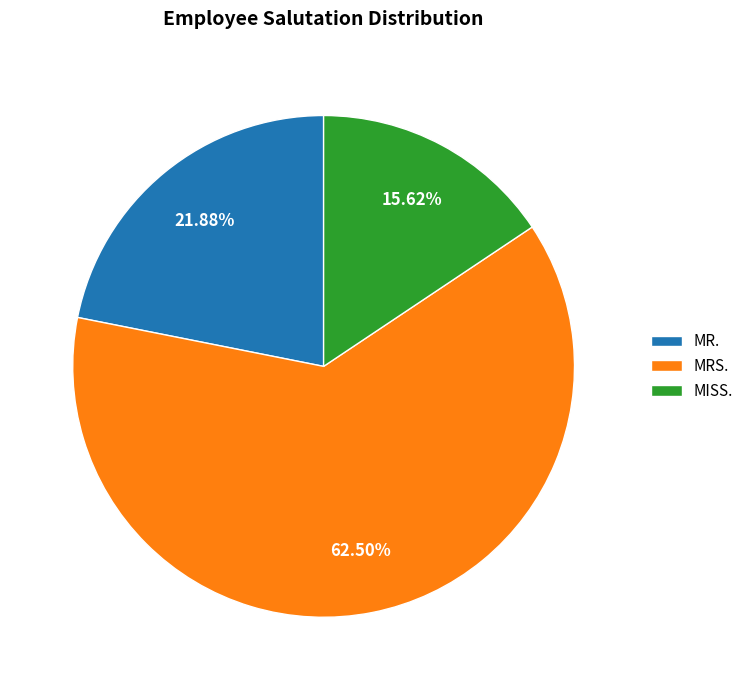

How much of the chart is everything except MISS.?

84.4%